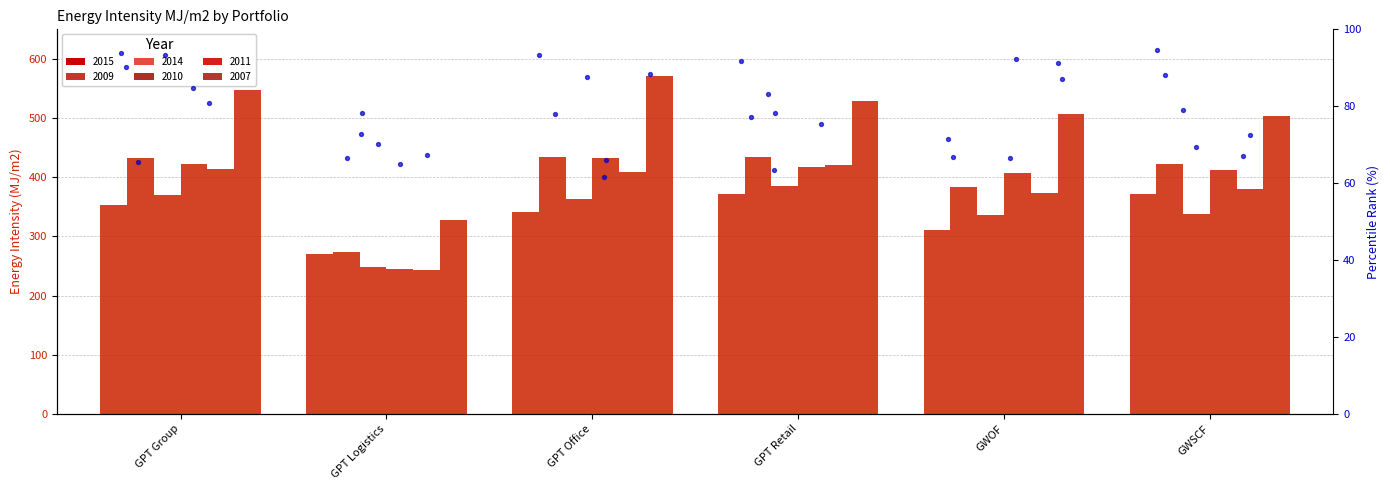

Which series has the largest total across all categories?

2007